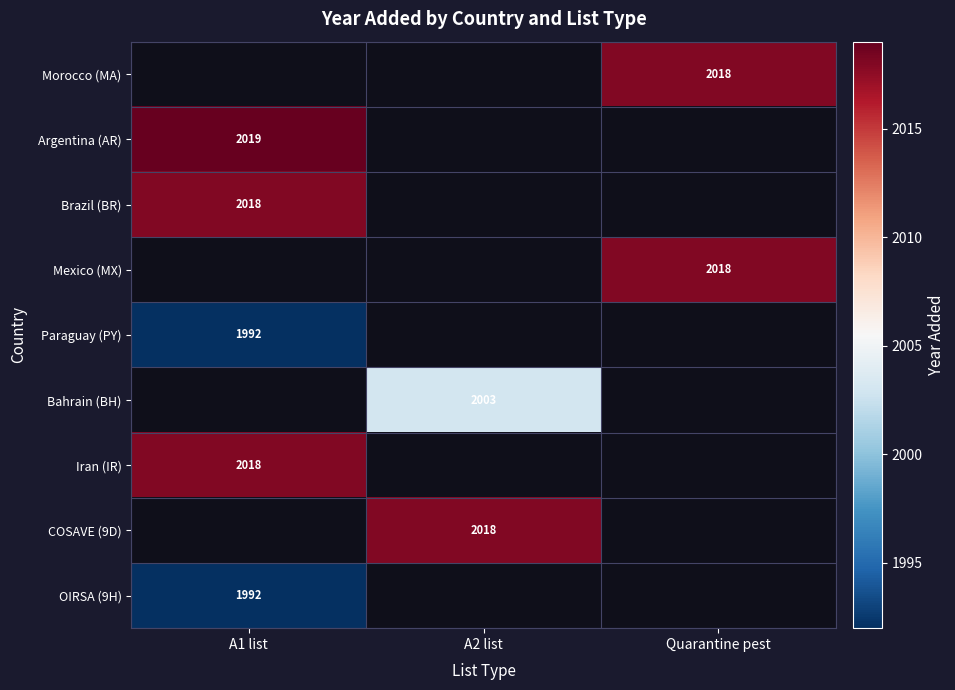

Which label corresponds to the largest value in the chart?

A1 list